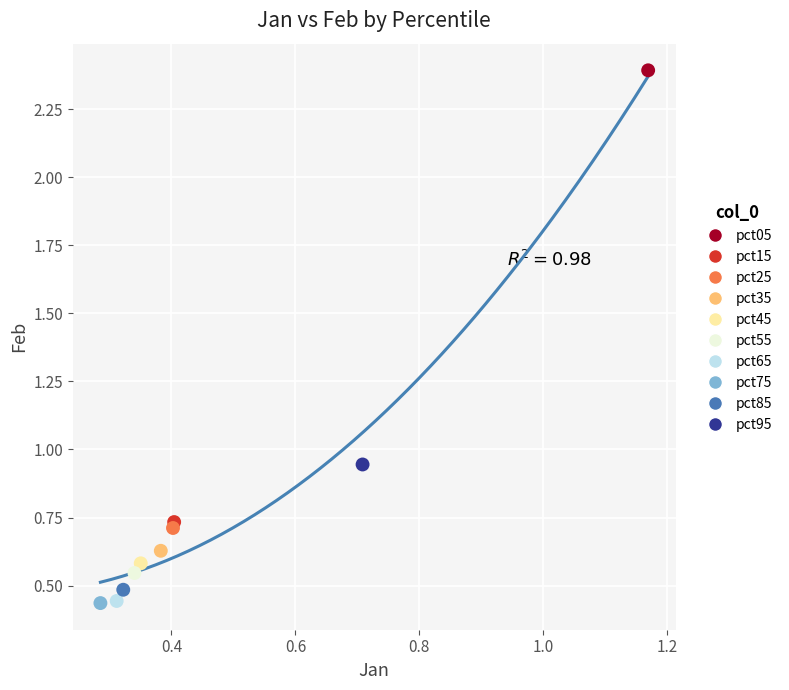

Which series reaches the maximum Y coordinate?

pct05